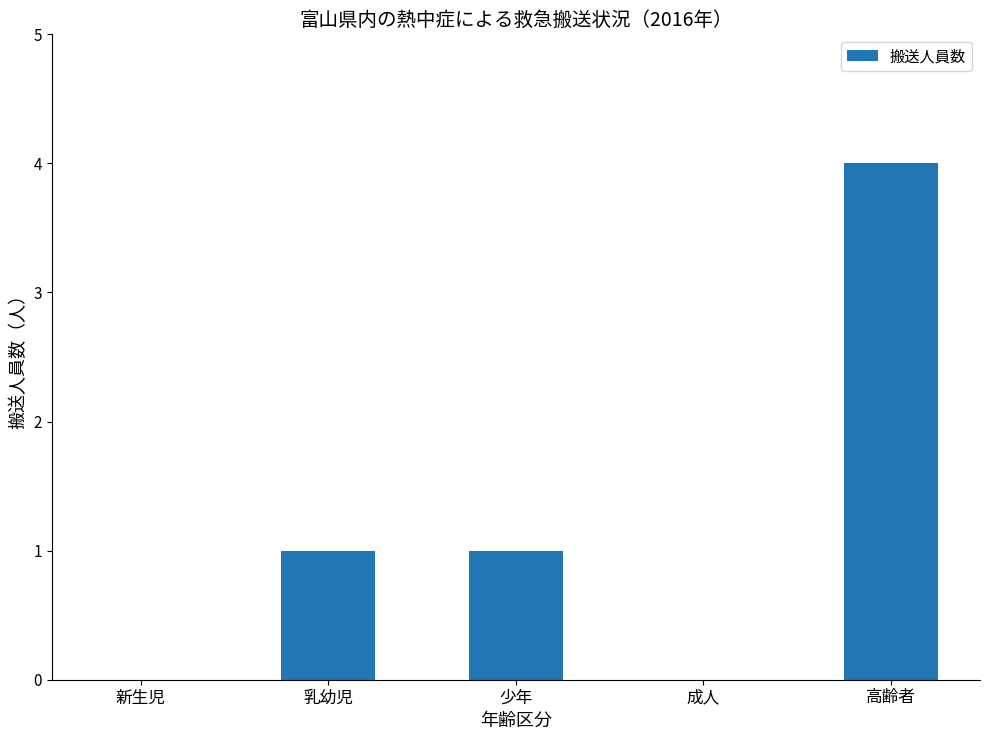

Count the values in the range 0 to 1.

4